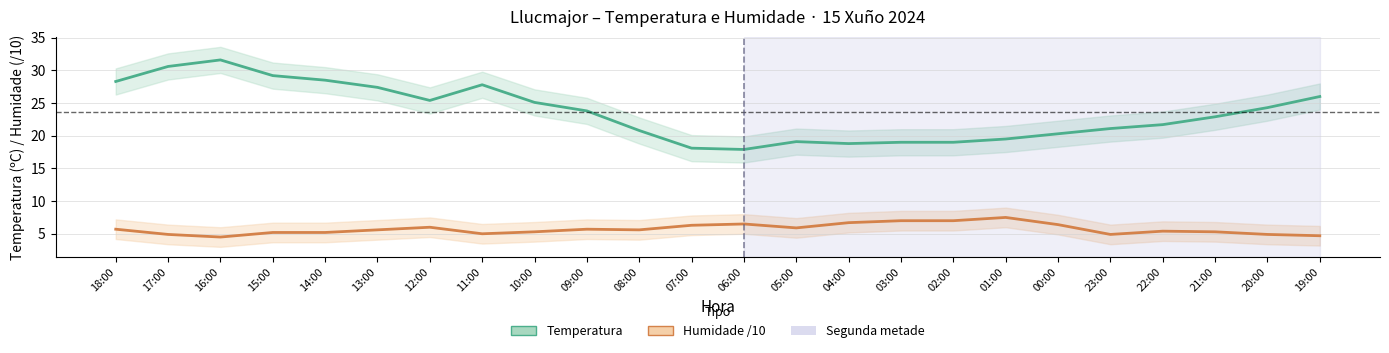

Is this an area chart (filled region under the line)?

No